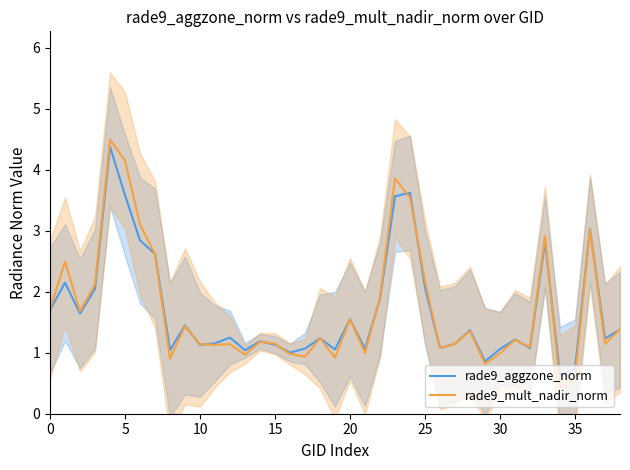

The rade9_mult_nadir_norm series shows 4.1 at 5. True or false?

True